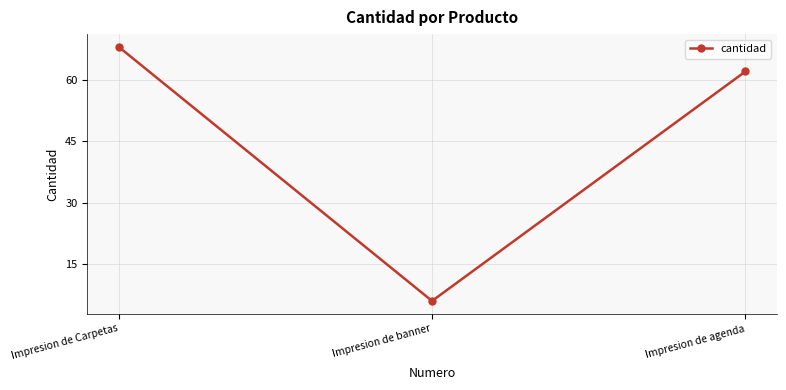

What is the change in value from Impresion de Carpetas to Impresion de agenda?

-6